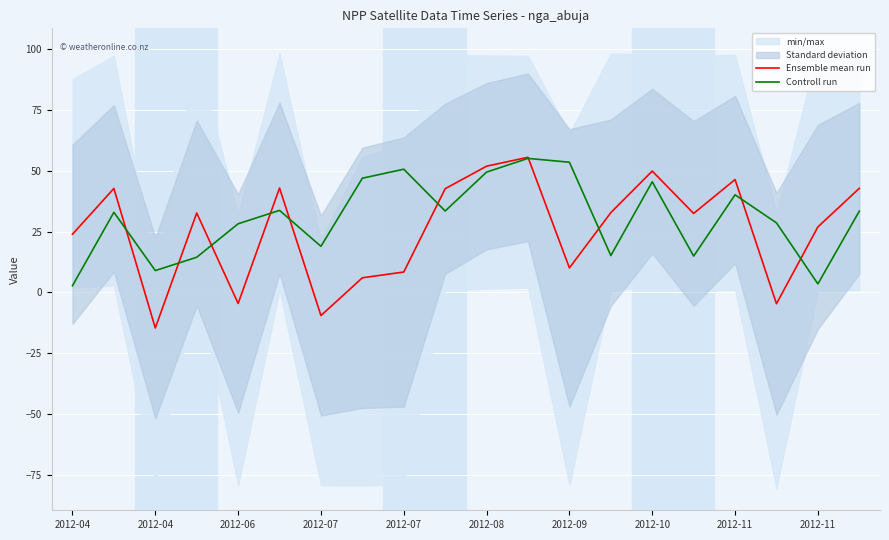

What is the difference between the highest and lowest values at 2012-07?

18.2